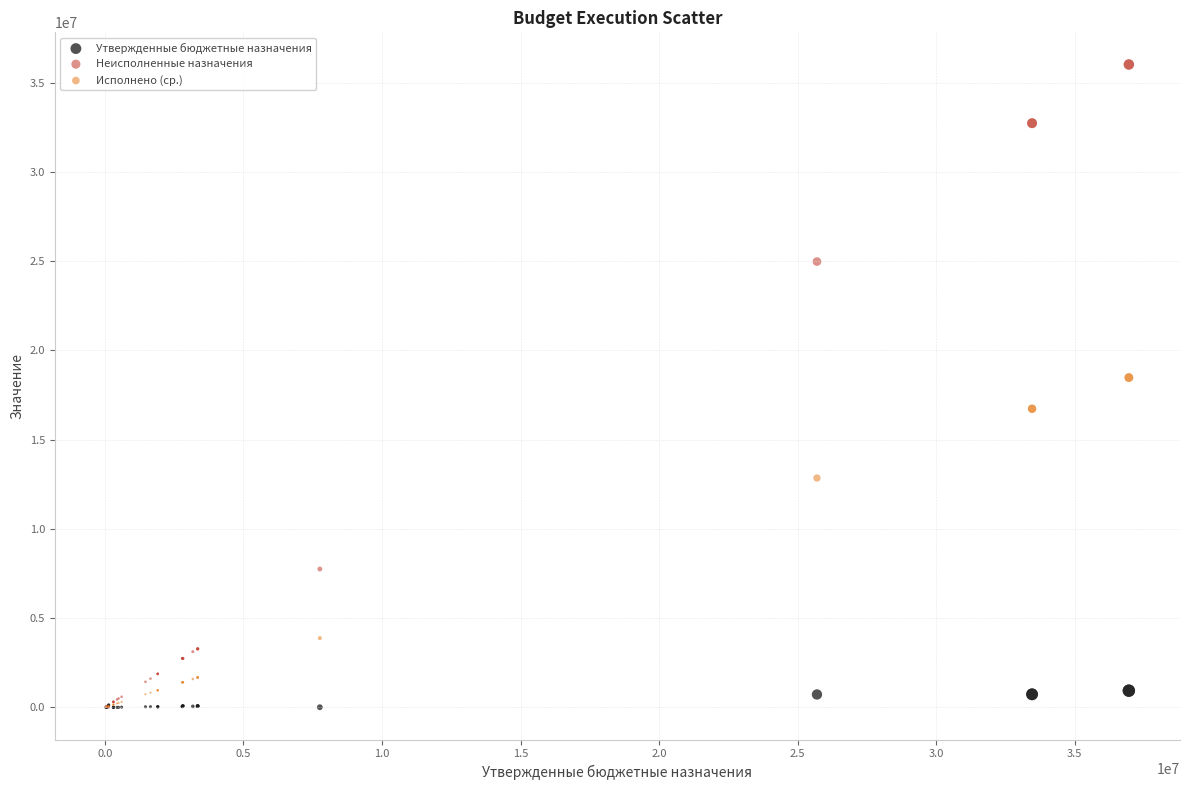

In the Исполнено (ср.) series, what Y value is closest to 9247771?

12848200.0